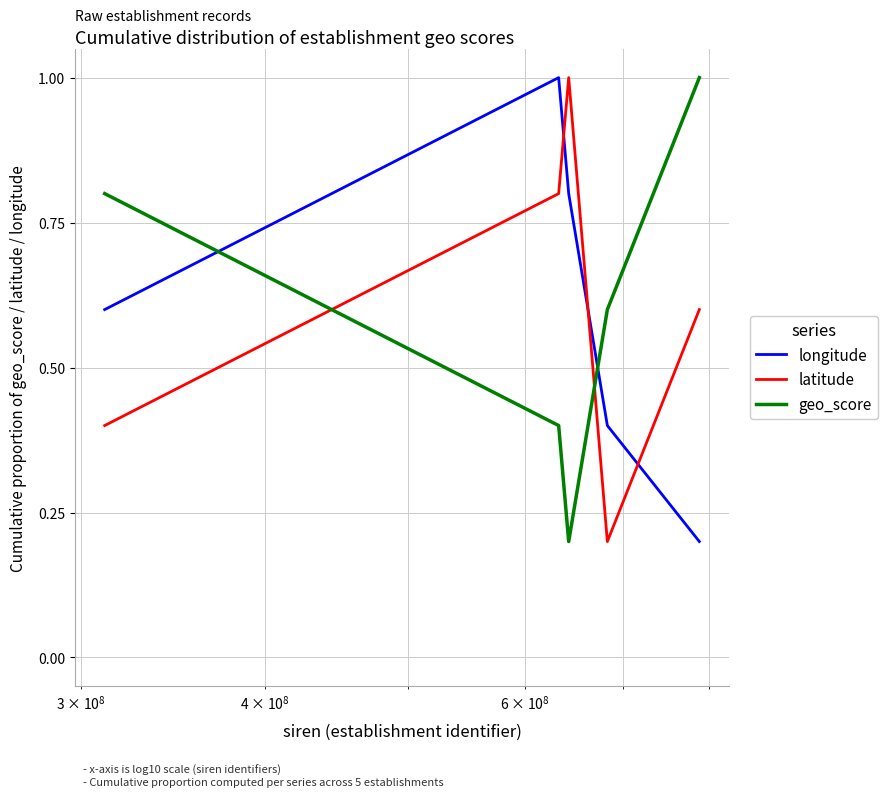

What is the maximum value for longitude?

1.0